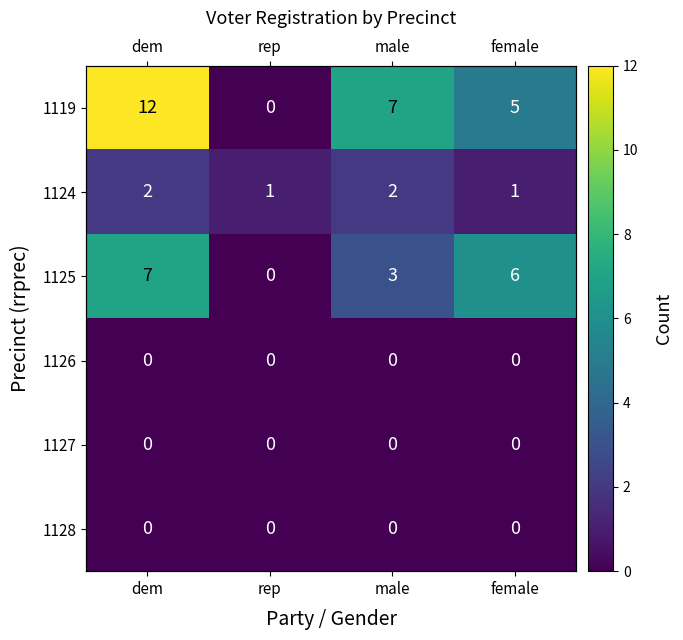

Which series has the largest total across all categories?

1119